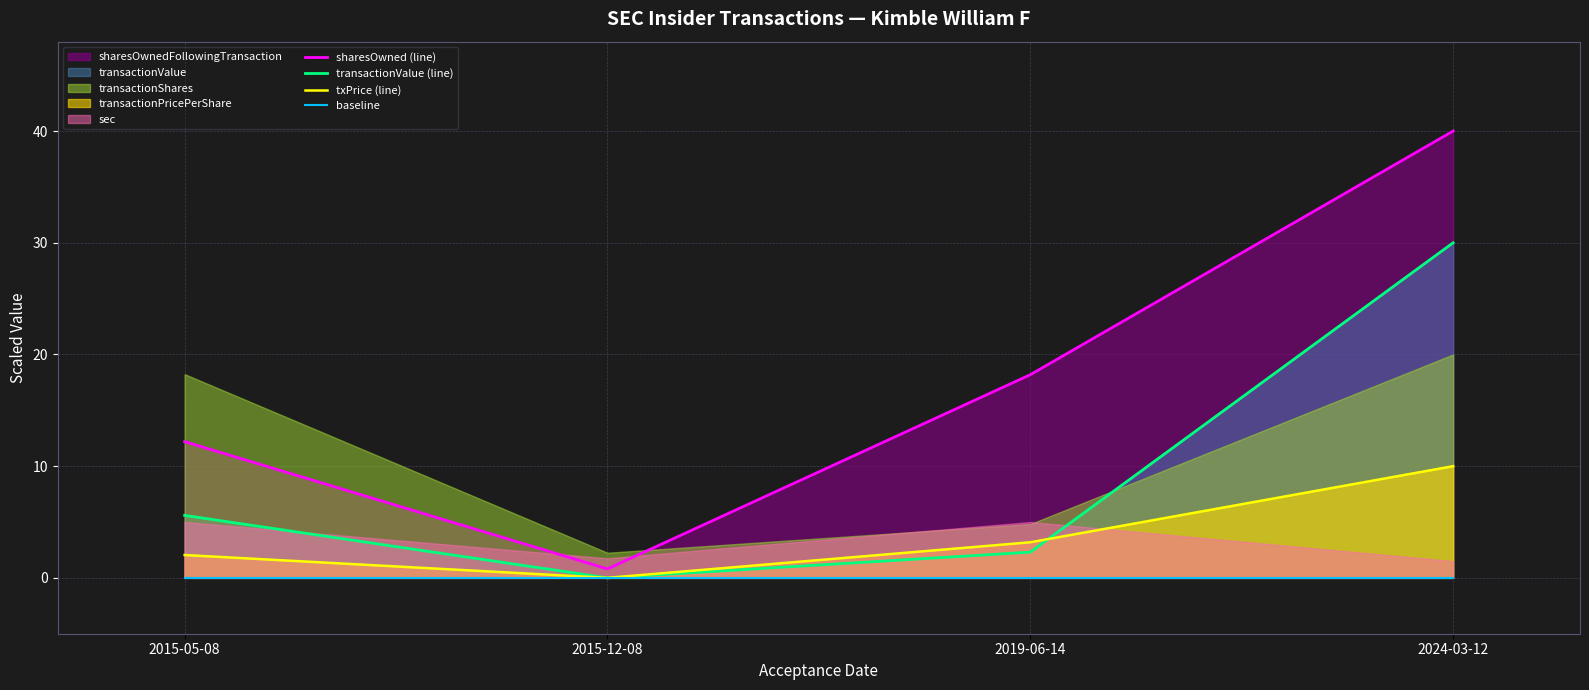

Rank the series at 2019-06-14 from lowest to highest value.

baseline, transactionValue (line), txPrice (line), sharesOwned (line)